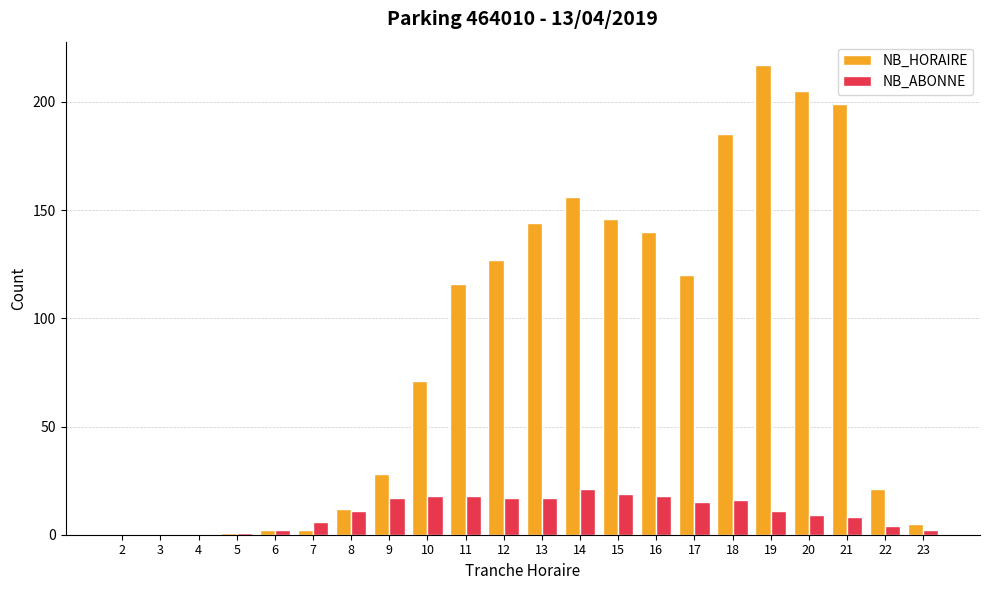

Is it true that NB_HORAIRE equals 270 at 14?

False